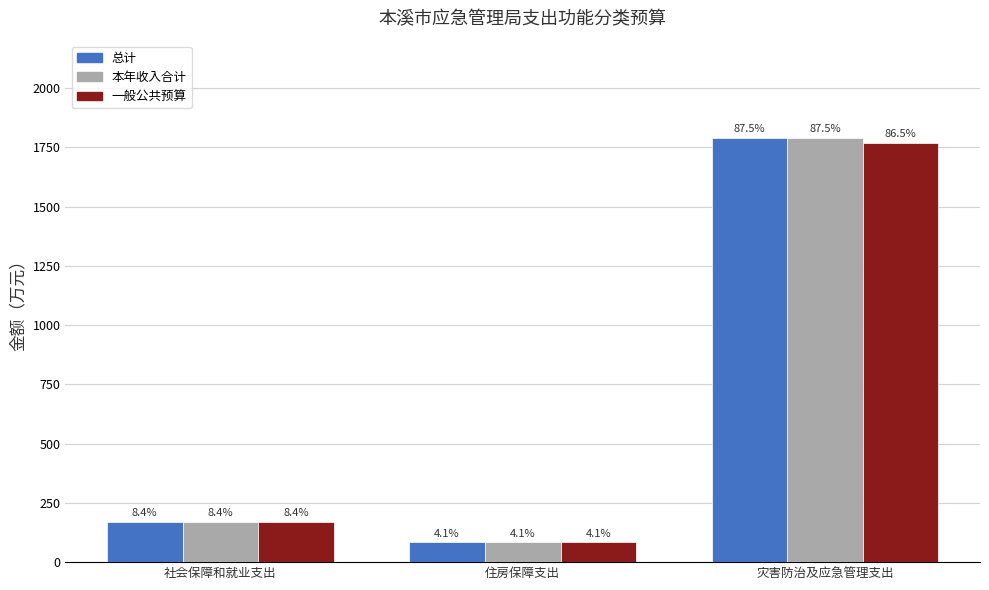

Which series has the largest total across all categories?

总计